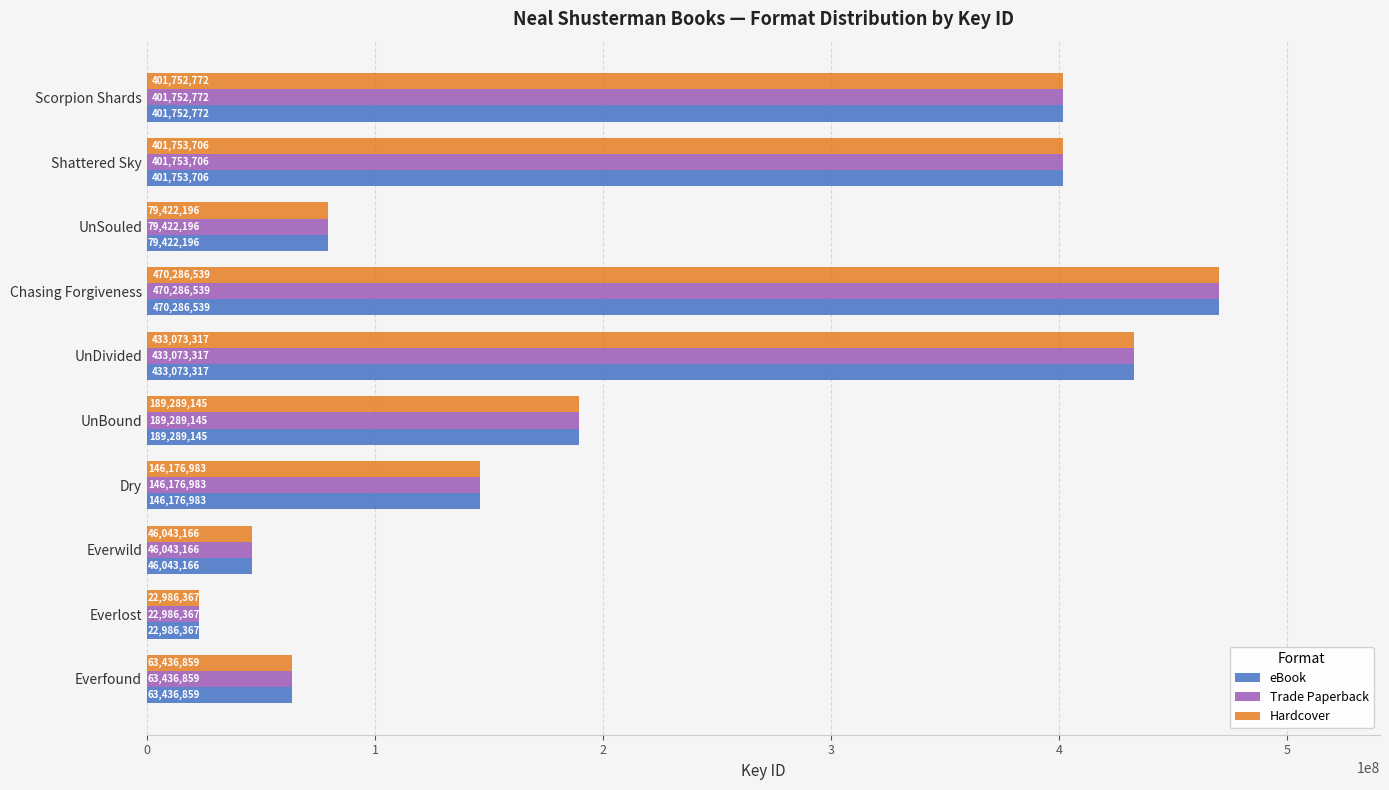

True or false: eBook has a value of 146176983 at Dry.

True